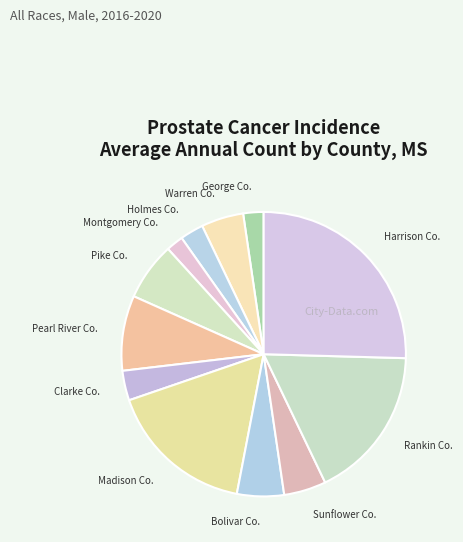

Which slice is the largest?

Harrison Co.